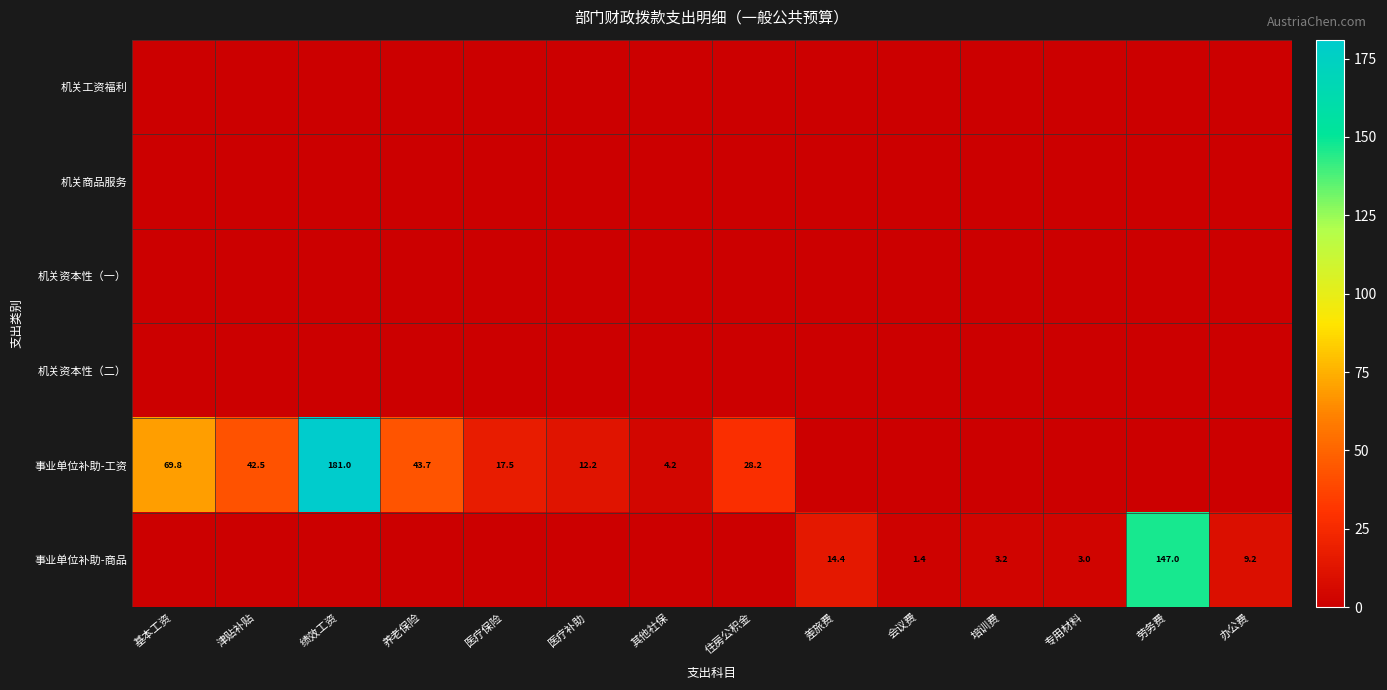

What is the difference between the 事业单位补助-工资 values at 津贴补贴 and 基本工资?

27.3